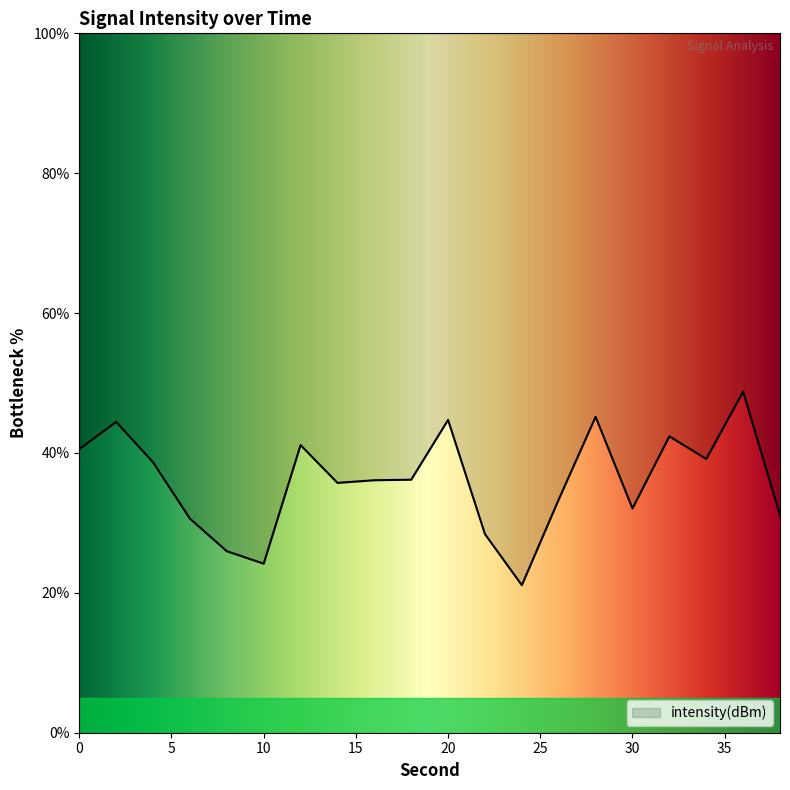

Between 30 and 12, which is larger?

12